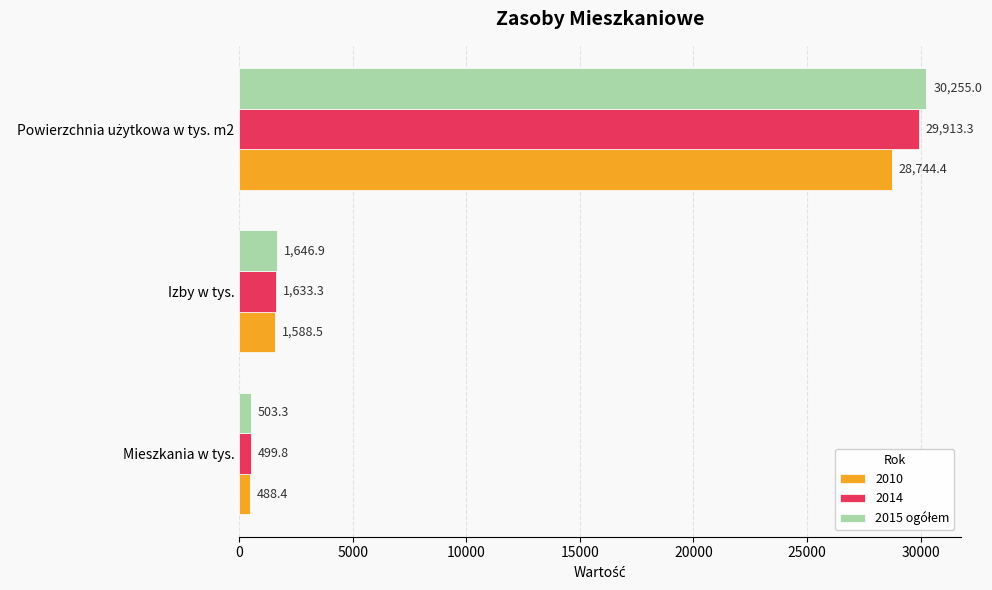

What is the total value across all series at Mieszkania w tys.?

1491.5